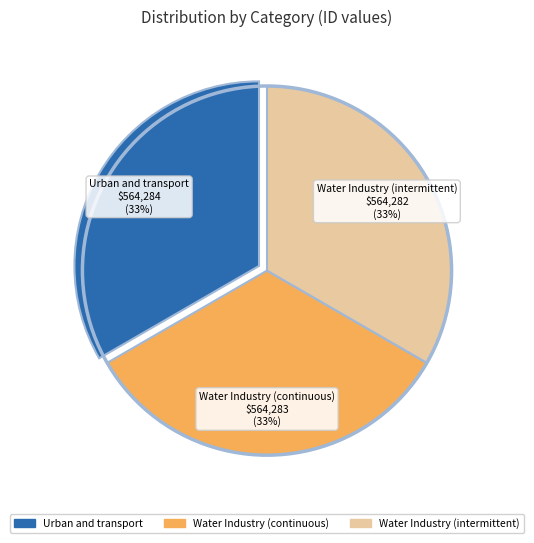

What is the ratio of the value at Water Industry (intermittent) to the value at Water Industry (continuous)?

1.0